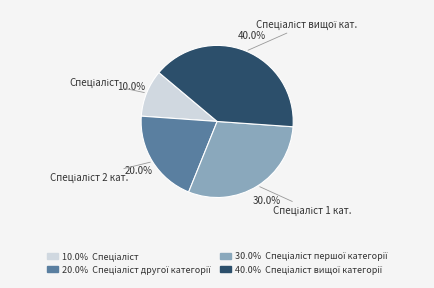

Does any single category account for the majority?

No